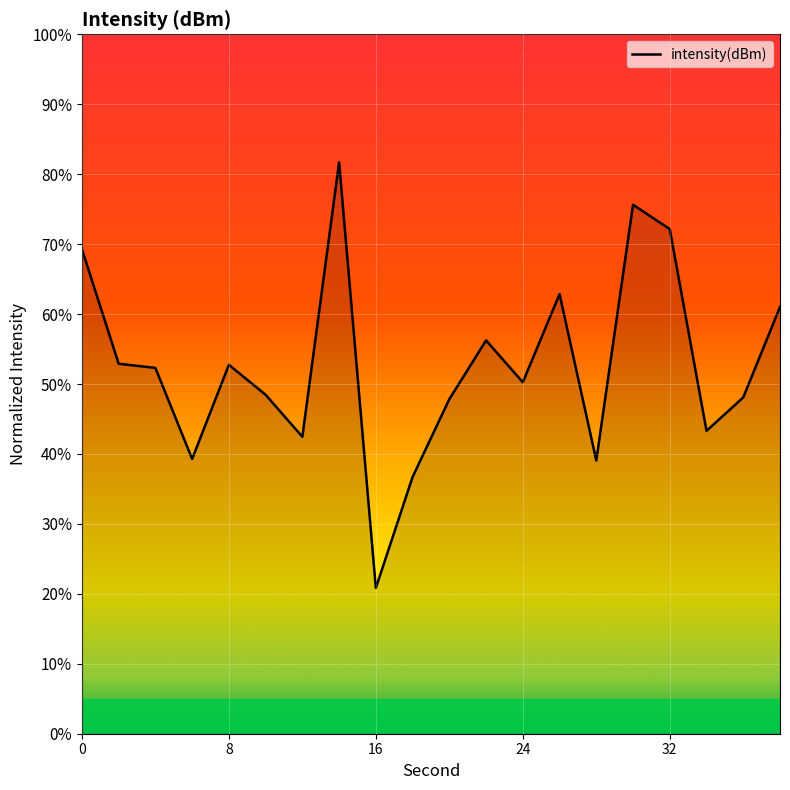

What is the greatest value displayed?

81.7